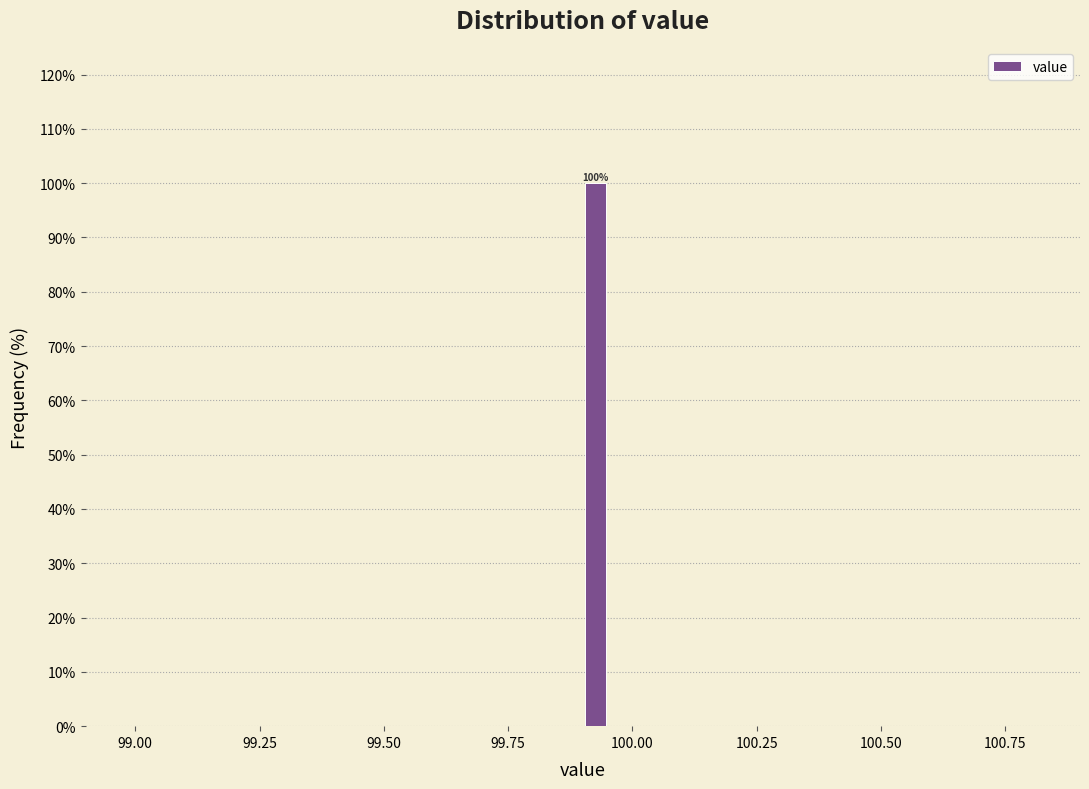

Read against the x-axis, roughly where is the centre of the tallest bar?

99.95